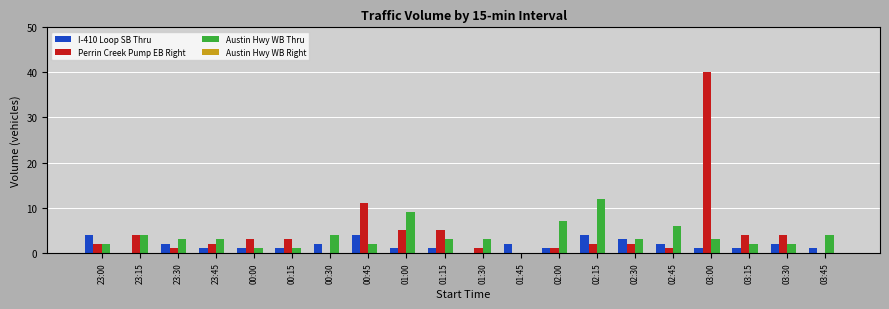

Which series has the largest total across all categories?

Perrin Creek Pump EB Right